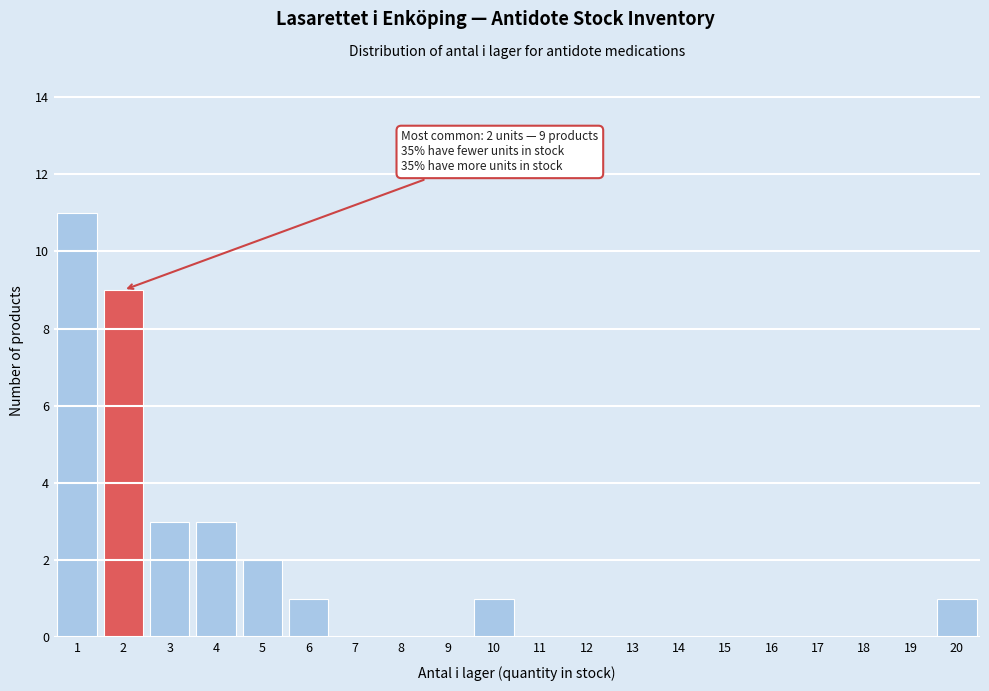

Reading left to right, list all the values displayed in this chart.

1=11	2=9	3=3	4=3	5=2	6=1	7=0	8=0	9=0	10=1	11=0	12=0	13=0	14=0	15=0	16=0	17=0	18=0	19=0	20=1